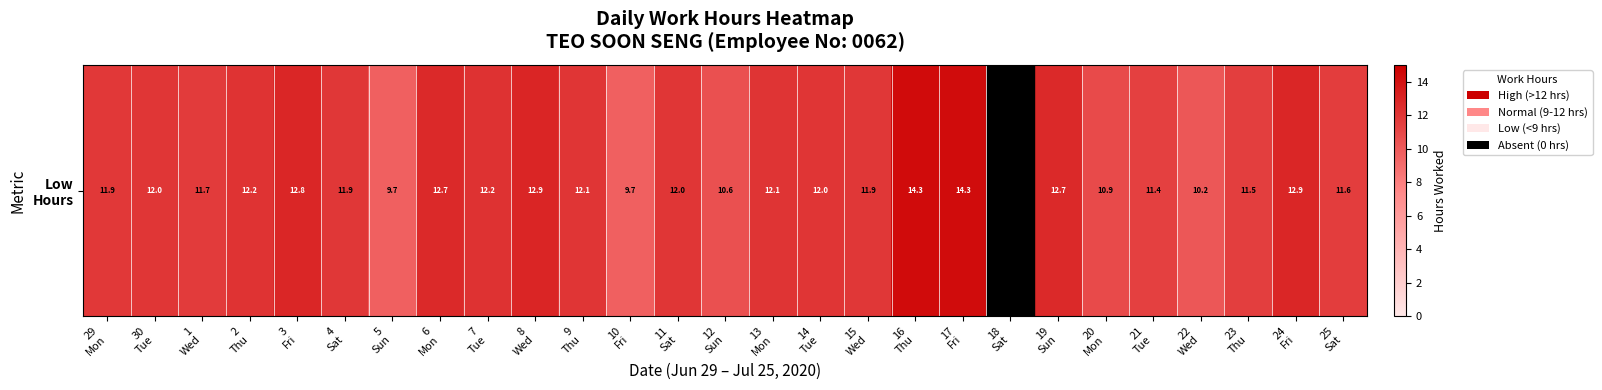

How many values exceed 11?

21